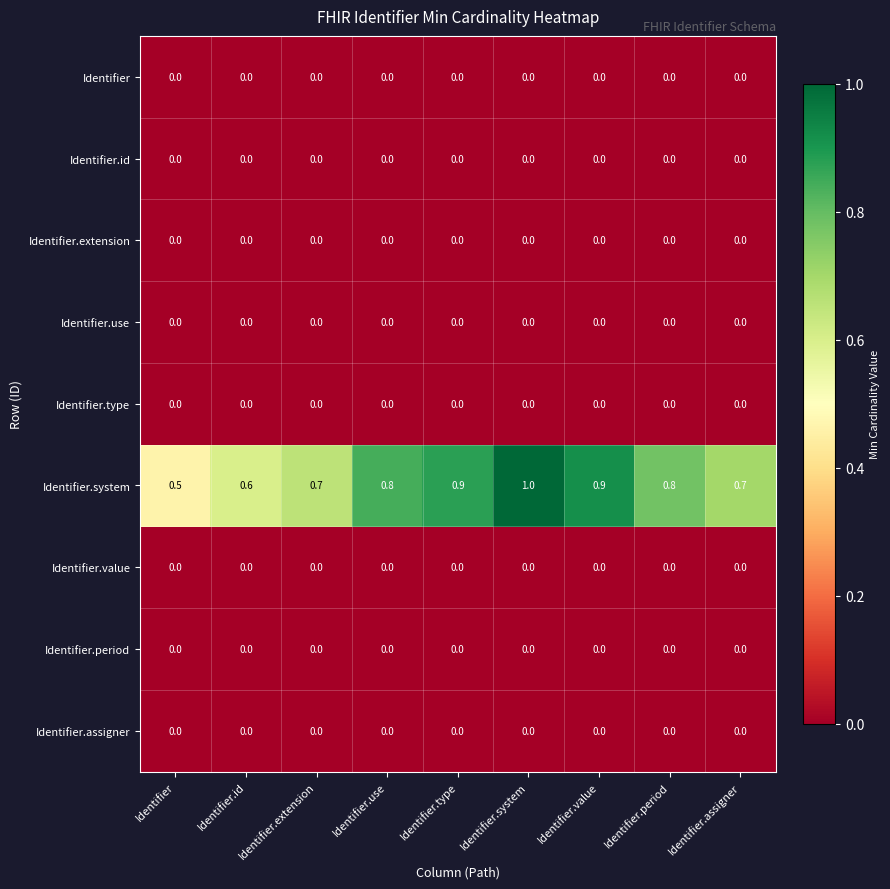

What is the maximum value shown in the chart?

1.0